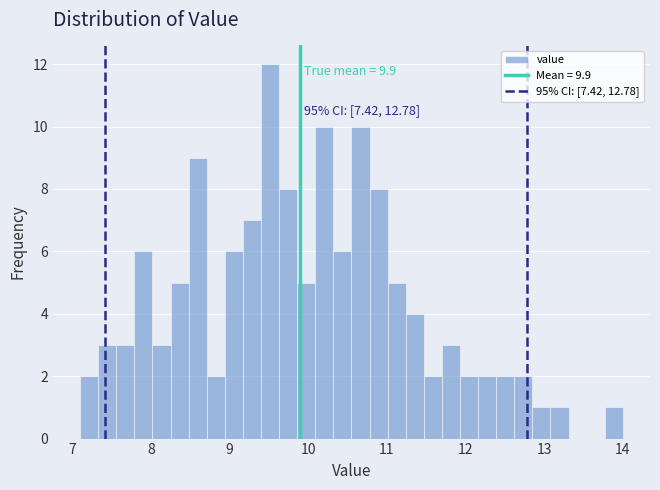

Read against the x-axis, roughly where is the centre of the tallest bar?

9.5